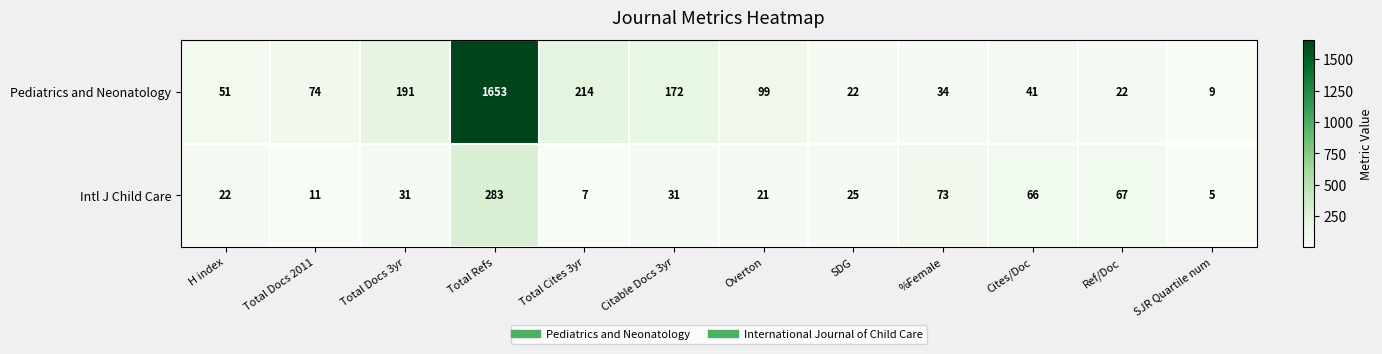

Reading left to right, what are all the values shown in this chart?

Pediatrics and Neonatology: 51	74	191	1653	214	172	99	22	34	41	22	9
Intl J Child Care: 22	11	31	283	7	31	21	25	73	66	67	5